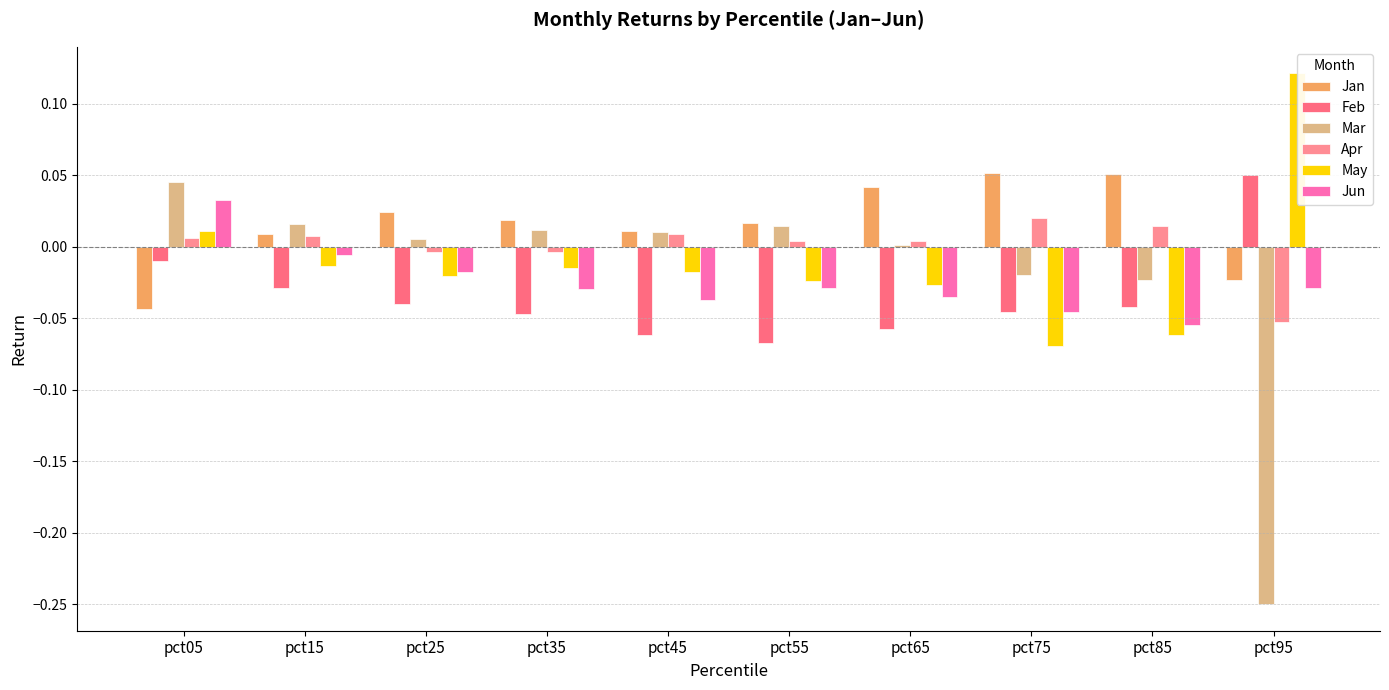

How many values in the Jan series exceed 0?

8